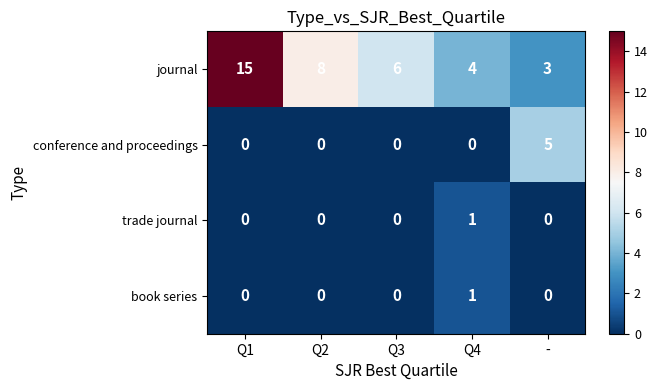

The book series series shows 0 at Q3. True or false?

True